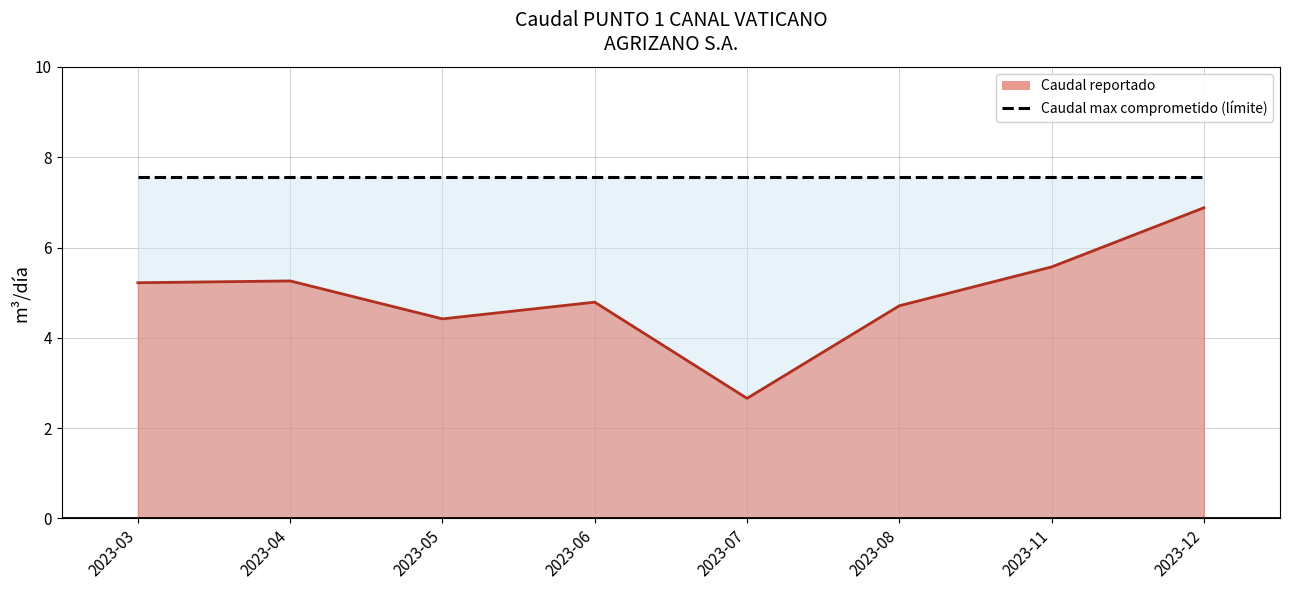

The chart shows a value of 4.7 at 2023-08. True or false?

True